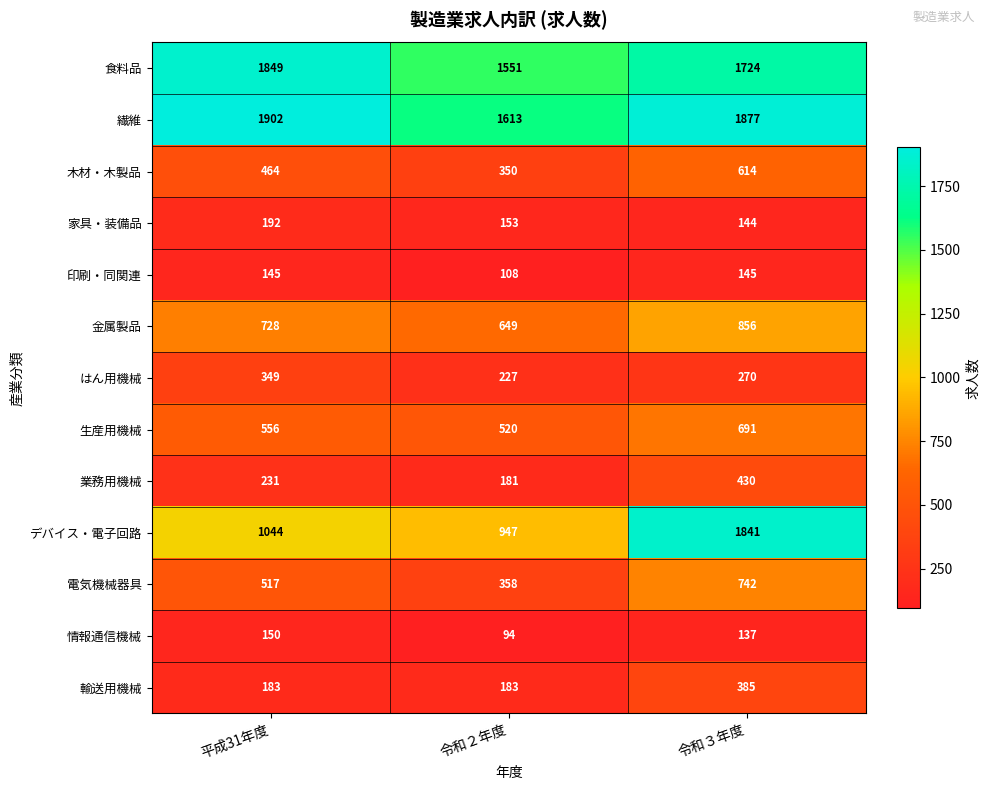

How many data points in 輸送用機械 are above 183?

1